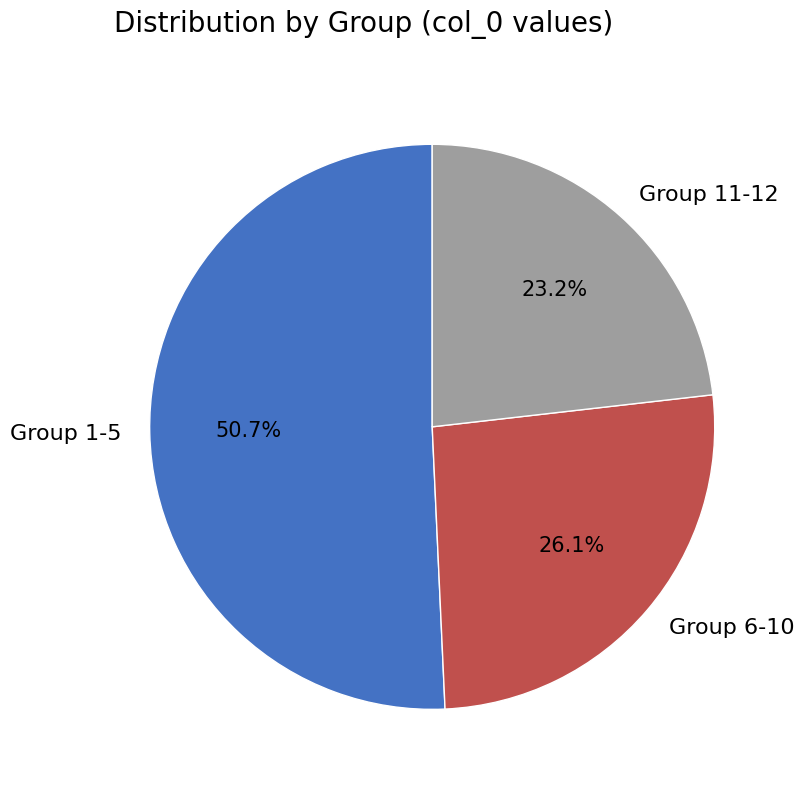

Approximately how many times larger is the value at Group 6-10 compared to Group 1-5?

0.5